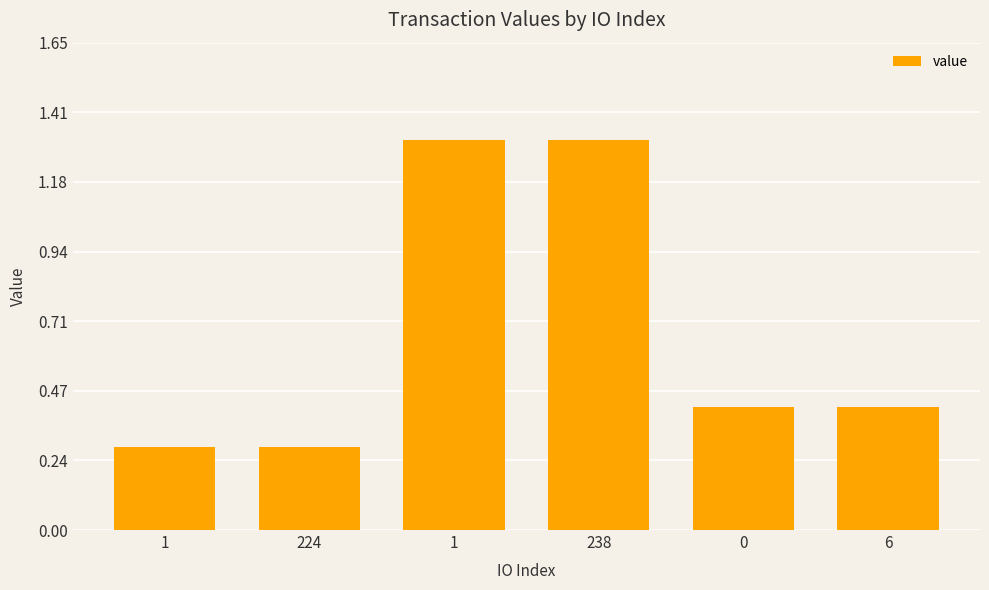

Reading left to right, extract all data points from this chart.

0.3	0.3	1.3	1.3	0.4	0.4